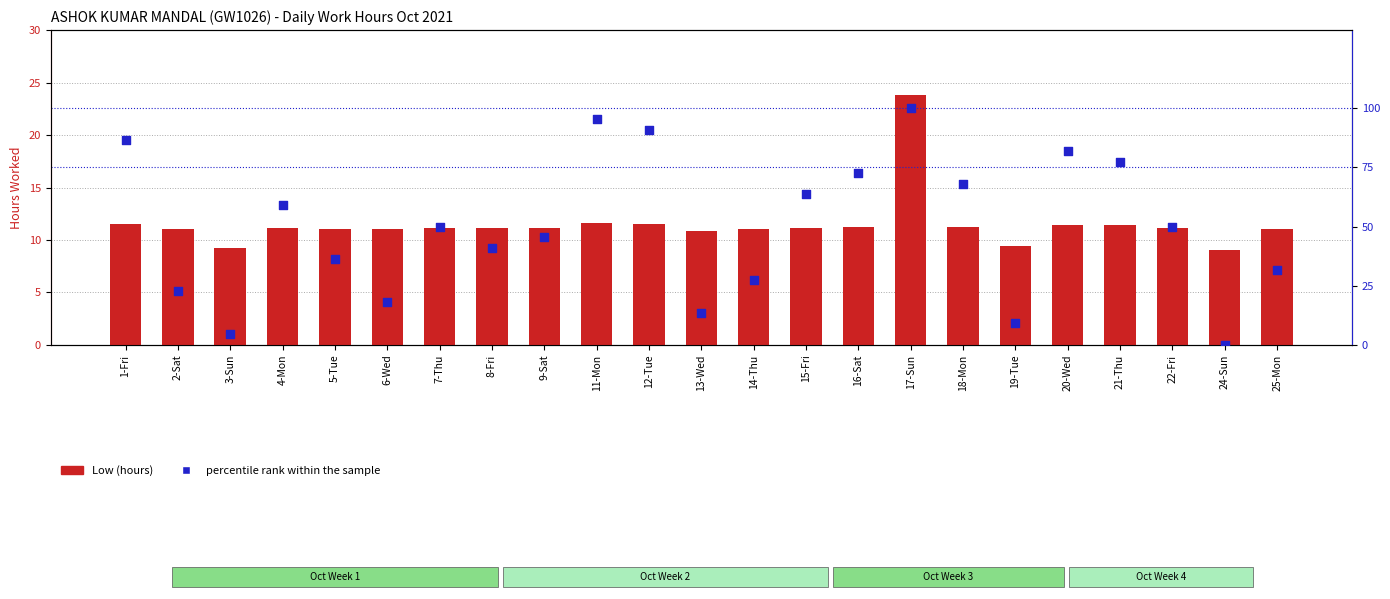

What is the total value across all series at 12-Tue?

102.5